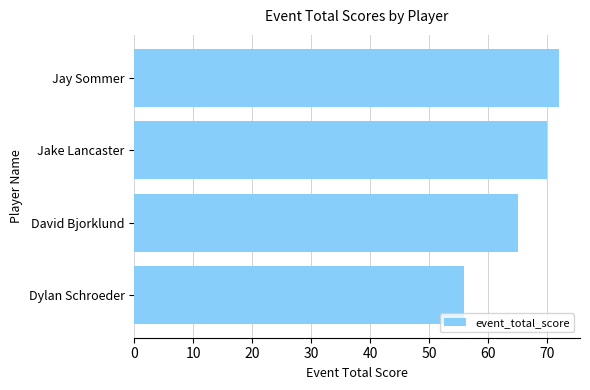

What is the minimum value shown in the chart?

56